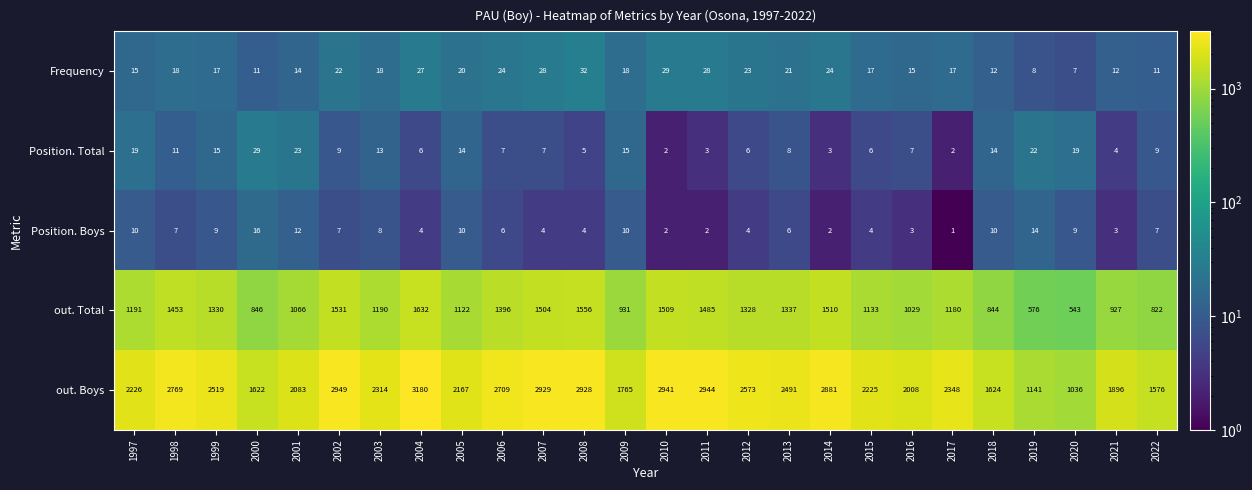

Where does the out. Boys series first go above 2348?

1998